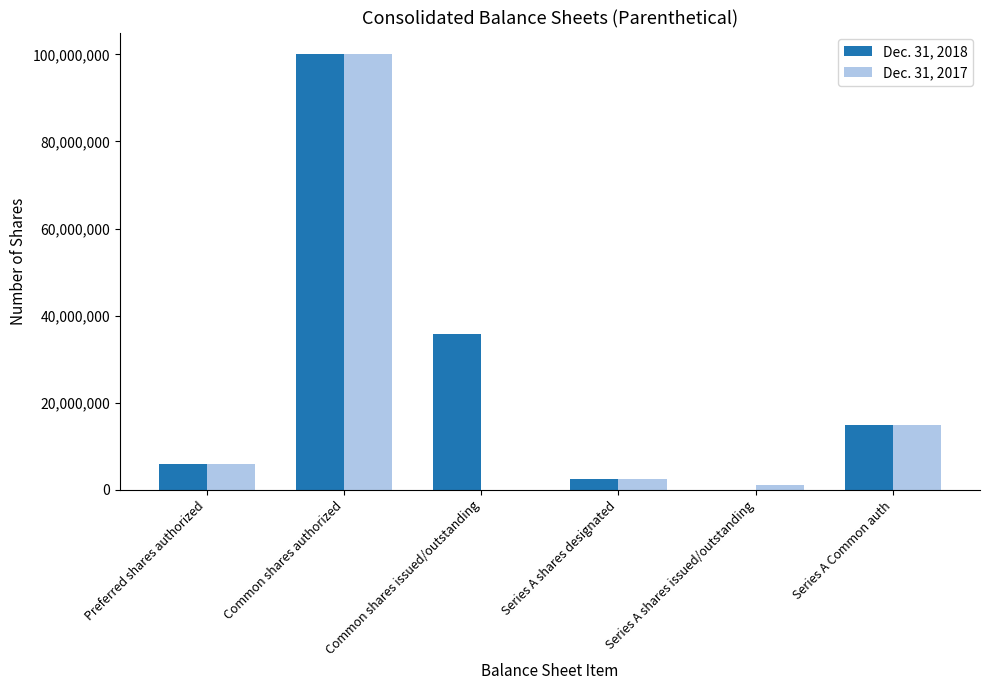

At which label is Dec. 31, 2017 closest to 50000000?

Series A Common auth